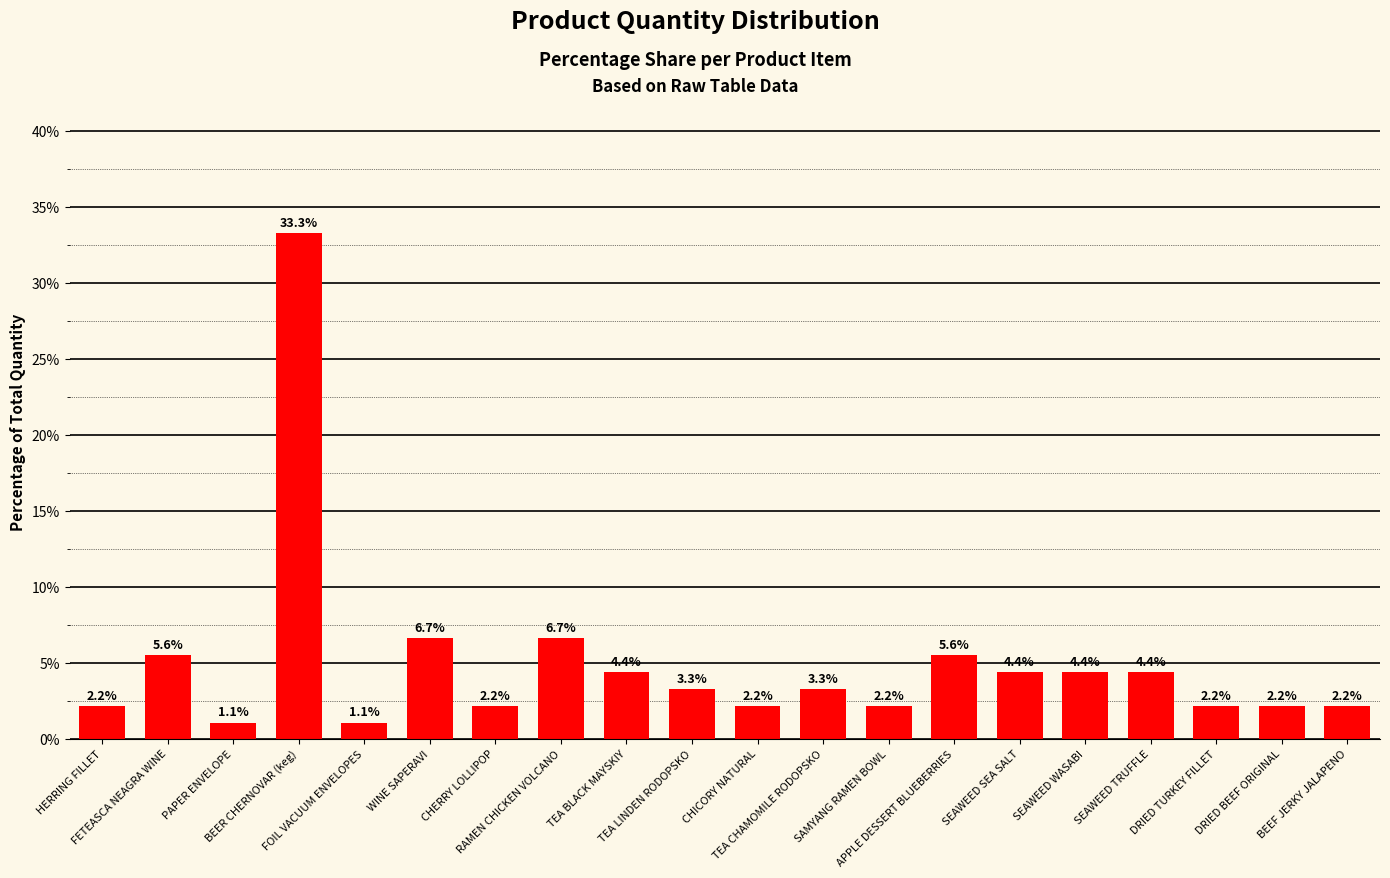

Where does the data first go above 3?

FETEASCA NEAGRA WINE